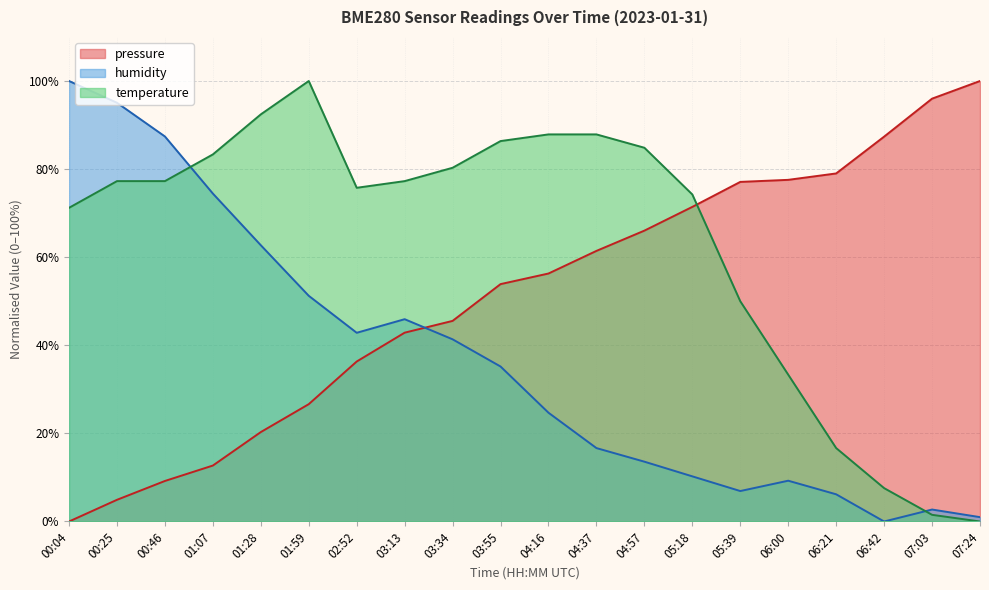

Reading left to right, extract all data points from this chart.

pressure: 0.0	4.9	9.2	12.7	20.3	26.6	36.3	42.9	45.5	53.9	56.3	61.4	66.0	71.4	77.1	77.6	79.0	87.4	96.0	100.0
humidity: 100.0	95.1	87.4	74.4	62.7	51.2	42.8	45.9	41.4	35.2	24.7	16.7	13.6	10.2	6.9	9.3	6.2	0.0	2.7	1.0
temperature: 71.2	77.3	77.3	83.3	92.4	100.0	75.8	77.3	80.3	86.4	87.9	87.9	84.8	74.2	50.0	33.3	16.7	7.6	1.5	0.0